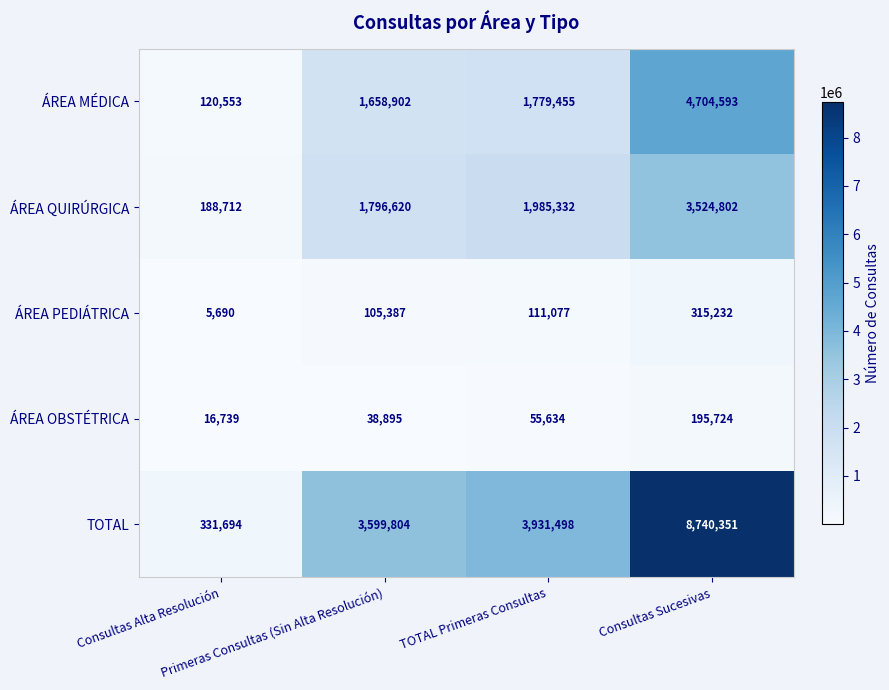

What is the difference between the maximum and second lowest values in the ÁREA PEDIÁTRICA series?

209845